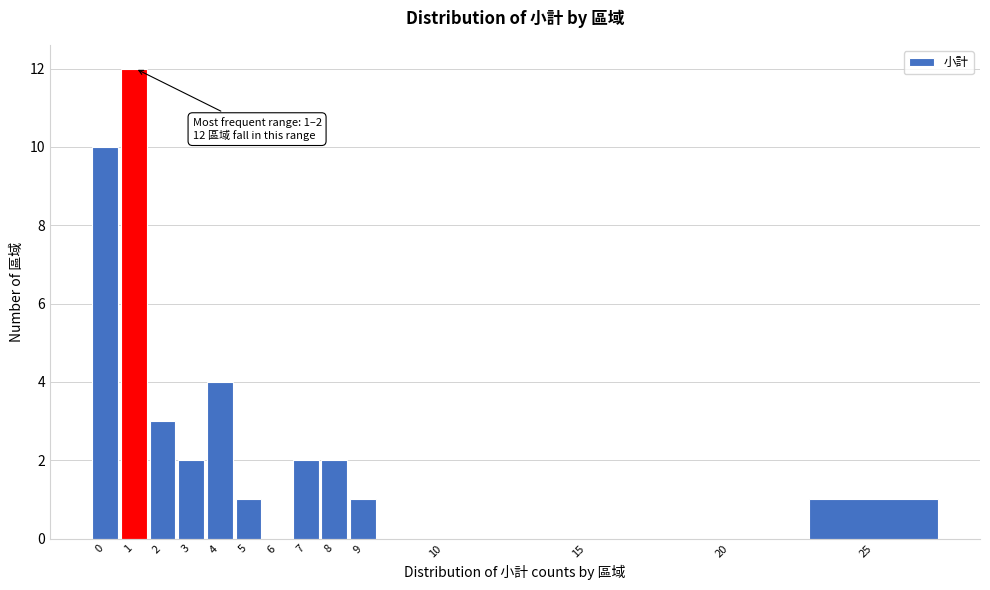

Reading left to right, transcribe all the data shown in this chart.

0=10	1=12	2=3	3=2	4=4	5=1	6=0	7=2	8=2	9=1	10=0	15=0	20=0	25=1